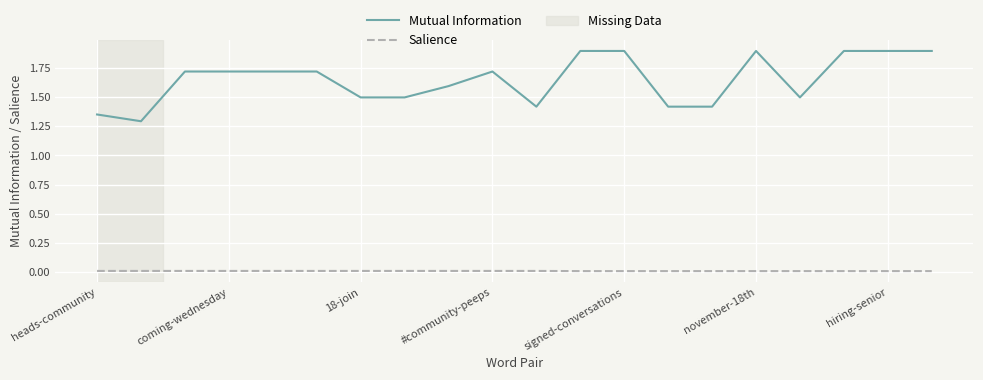

True or false: Mutual Information and Salience cross at least once.

False